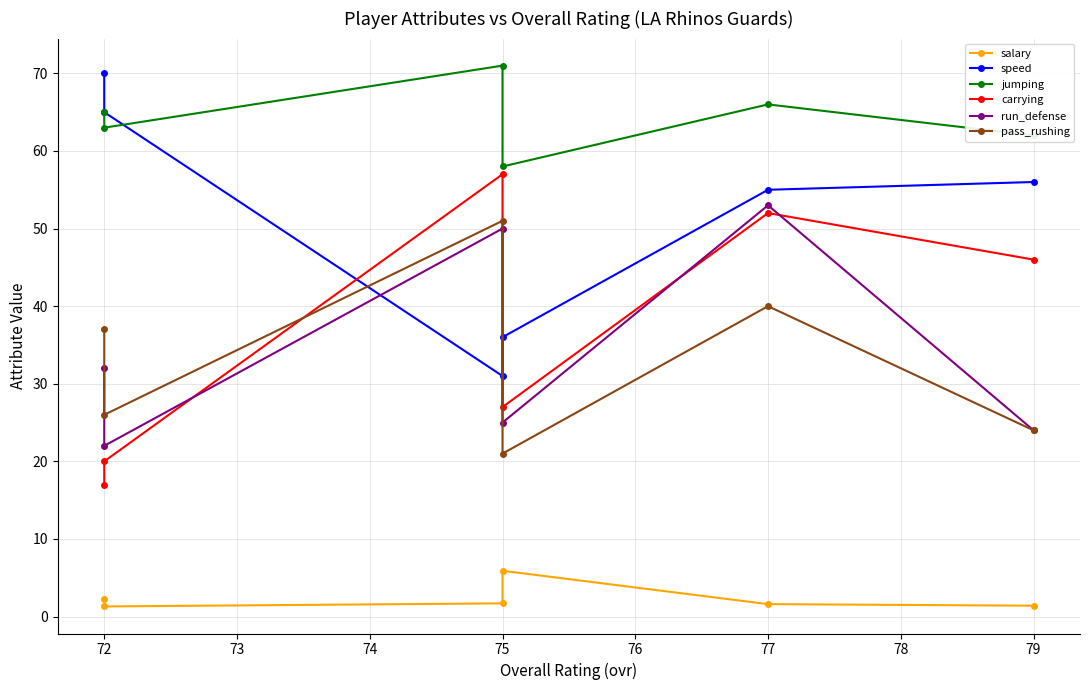

What is the minimum value for pass_rushing?

21.0